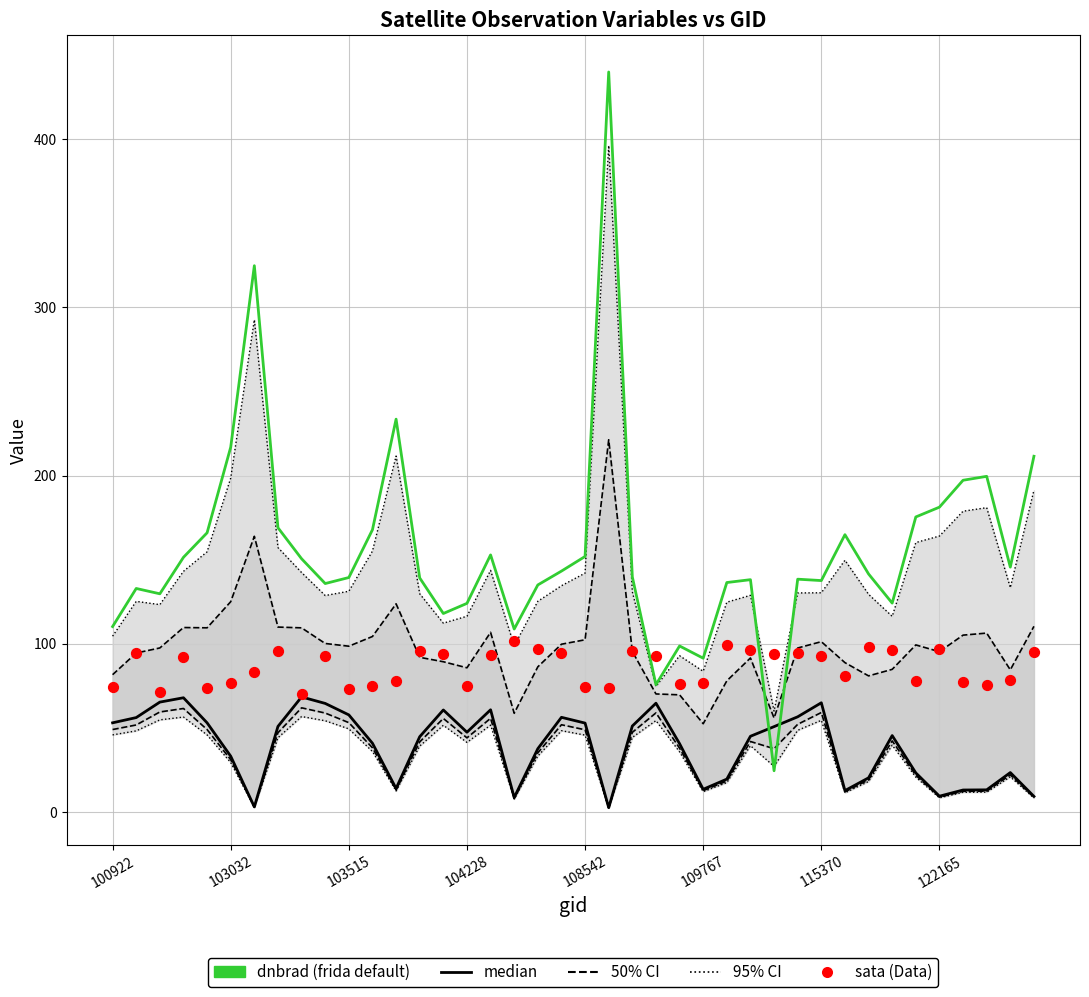

Is the value of 95% CI at 16 greater than the value of sata (Data) at 109767?

No